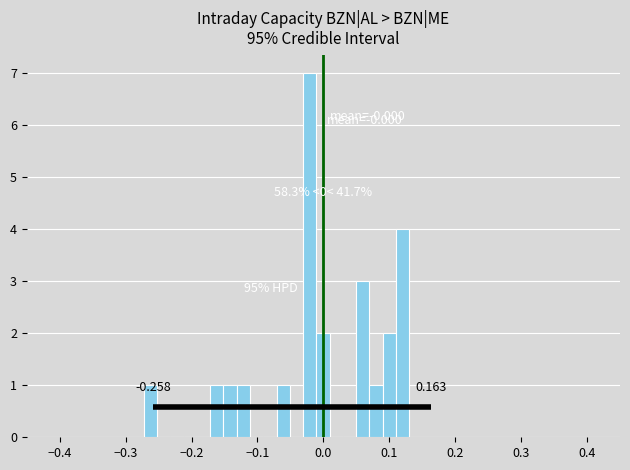

Around what value on the x-axis is the tallest bar? Give the approximate position of its centre, as read against the axis.

-0.02